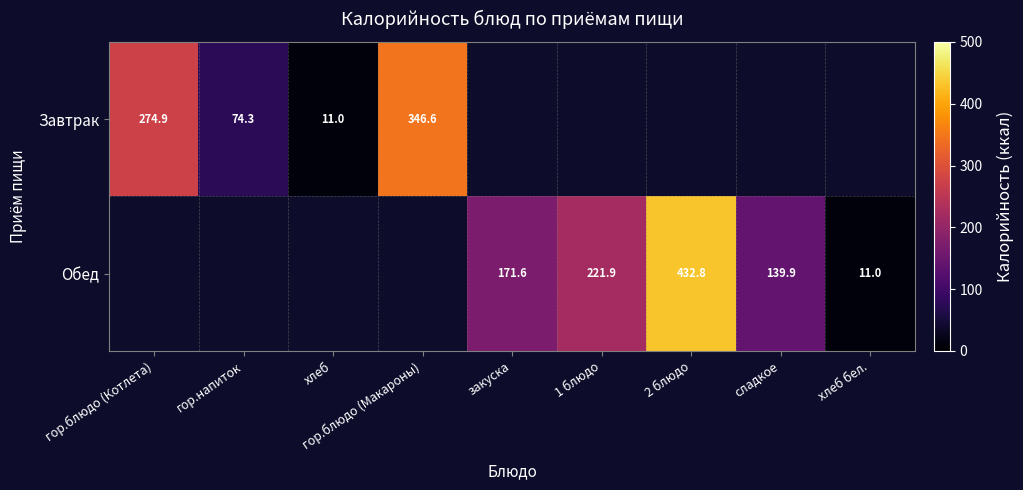

How many data points does each series have?

9